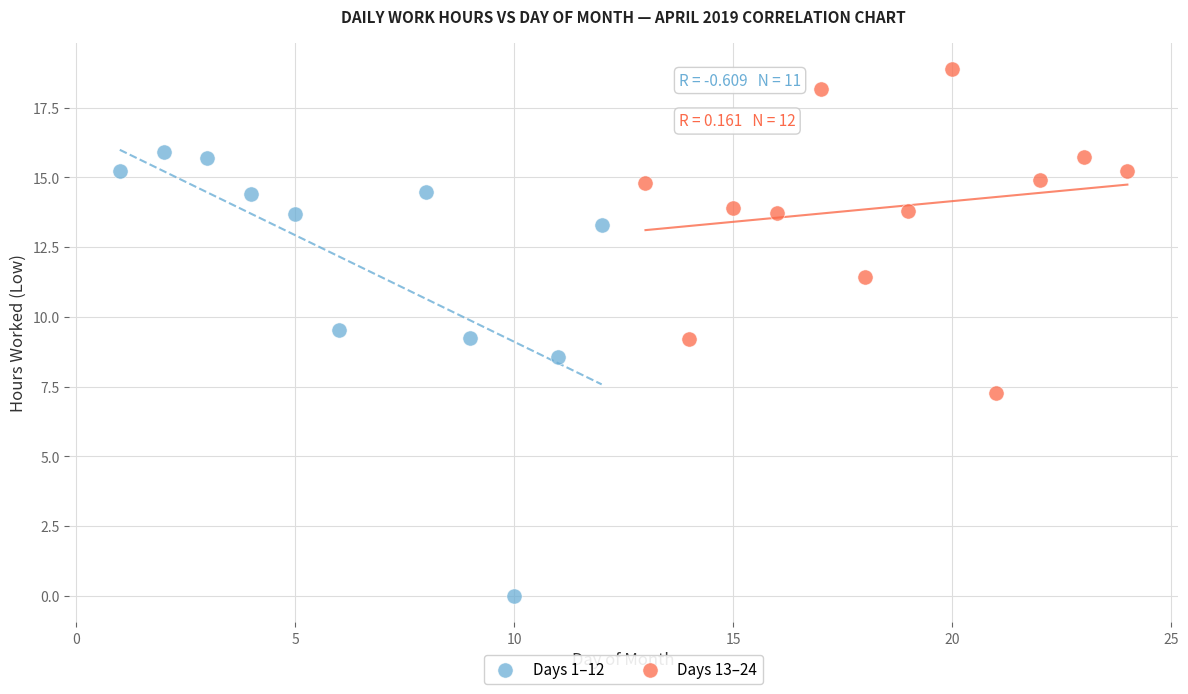

Which series reaches the minimum Y coordinate?

Days 1–12